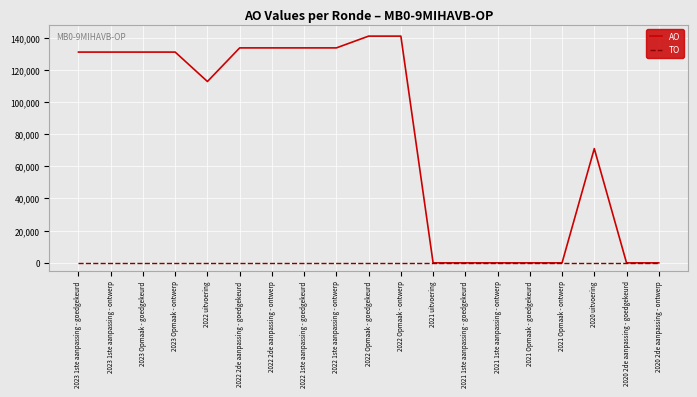

Reading right to left, extract all data points from this chart.

AO: 2020 2de aanpassing - ontwerp=0	2020 2de aanpassing - goedgekeurd=0	2020 uitvoering=71004	2021 Opmaak - ontwerp=0	2021 Opmaak - goedgekeurd=0	2021 1ste aanpassing - ontwerp=0	2021 1ste aanpassing - goedgekeurd=0	2021 uitvoering=0	2022 Opmaak - ontwerp=140917	2022 Opmaak - goedgekeurd=140917	2022 1ste aanpassing - ontwerp=133599	2022 1ste aanpassing - goedgekeurd=133599	2022 2de aanpassing - ontwerp=133599	2022 2de aanpassing - goedgekeurd=133599	2022 uitvoering=112703	2023 Opmaak - ontwerp=130992	2023 Opmaak - goedgekeurd=130992	2023 1ste aanpassing - ontwerp=130992	2023 1ste aanpassing - goedgekeurd=130992
TO: 2020 2de aanpassing - ontwerp=0	2020 2de aanpassing - goedgekeurd=0	2020 uitvoering=0	2021 Opmaak - ontwerp=0	2021 Opmaak - goedgekeurd=0	2021 1ste aanpassing - ontwerp=0	2021 1ste aanpassing - goedgekeurd=0	2021 uitvoering=0	2022 Opmaak - ontwerp=0	2022 Opmaak - goedgekeurd=0	2022 1ste aanpassing - ontwerp=0	2022 1ste aanpassing - goedgekeurd=0	2022 2de aanpassing - ontwerp=0	2022 2de aanpassing - goedgekeurd=0	2022 uitvoering=0	2023 Opmaak - ontwerp=0	2023 Opmaak - goedgekeurd=0	2023 1ste aanpassing - ontwerp=0	2023 1ste aanpassing - goedgekeurd=0